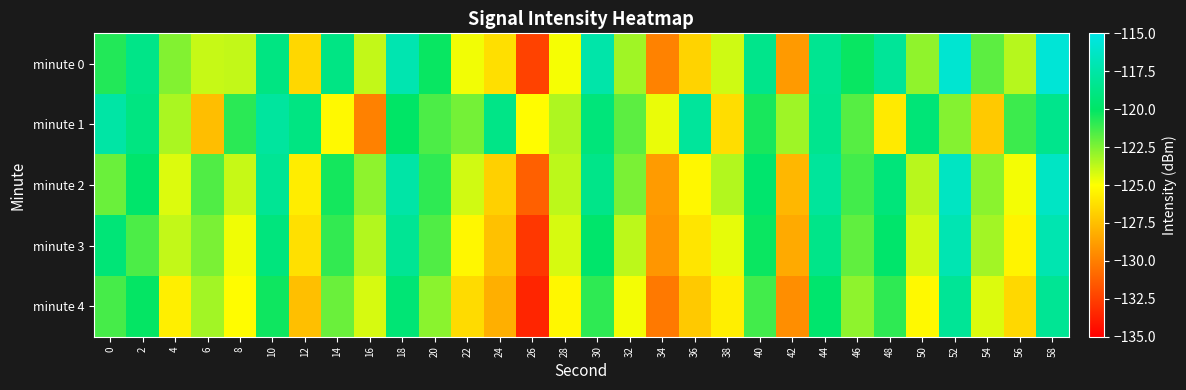

Reading left to right, transcribe all the data shown in this chart.

minute 0: 0=-120.7	2=-118.6	4=-122.6	6=-123.9	8=-123.8	10=-118.9	12=-126.6	14=-118.8	16=-123.8	18=-117.1	20=-120.2	22=-124.7	24=-126.2	26=-132.4	28=-124.8	30=-117.4	32=-123.2	34=-129.9	36=-126.7	38=-124.0	40=-118.5	42=-128.9	44=-118.3	46=-120.2	48=-118.0	50=-122.8	52=-115.8	54=-121.8	56=-123.6	58=-115.6
minute 1: 0=-117.5	2=-118.9	4=-123.4	6=-127.5	8=-120.9	10=-117.8	12=-118.9	14=-125.2	16=-129.9	18=-120.0	20=-121.5	22=-122.3	24=-118.7	26=-125.1	28=-123.4	30=-119.2	32=-121.8	34=-124.6	36=-117.9	38=-126.3	40=-120.5	42=-123.1	44=-118.4	46=-121.7	48=-125.8	50=-119.3	52=-122.6	54=-127.1	56=-121.2	58=-118.5
minute 2: 0=-122.1	2=-119.8	4=-124.3	6=-121.6	8=-123.9	10=-118.2	12=-125.7	14=-120.4	16=-122.8	18=-117.5	20=-120.9	22=-124.1	24=-126.8	26=-131.2	28=-123.7	30=-118.6	32=-122.4	34=-128.9	36=-125.3	38=-123.5	40=-119.7	42=-127.8	44=-117.9	46=-121.3	48=-119.2	50=-123.6	52=-116.4	54=-122.7	56=-124.8	58=-116.3
minute 3: 0=-119.3	2=-121.5	4=-123.8	6=-122.4	8=-124.7	10=-119.1	12=-126.2	14=-121.0	16=-123.5	18=-118.2	20=-121.6	22=-125.3	24=-127.4	26=-132.8	28=-124.2	30=-119.8	32=-123.7	34=-129.1	36=-126.0	38=-124.5	40=-120.2	42=-128.3	44=-118.6	46=-121.9	48=-119.8	50=-124.1	52=-117.0	54=-123.2	56=-125.4	58=-117.1
minute 4: 0=-121.4	2=-120.1	4=-125.6	6=-123.2	8=-125.1	10=-120.3	12=-127.5	14=-122.1	16=-124.2	18=-119.4	20=-122.7	22=-126.4	24=-128.1	26=-133.5	28=-125.3	30=-120.9	32=-124.8	34=-130.2	36=-127.1	38=-125.6	40=-121.3	42=-129.4	44=-119.7	46=-122.8	48=-120.9	50=-125.2	52=-118.1	54=-124.3	56=-126.5	58=-118.2